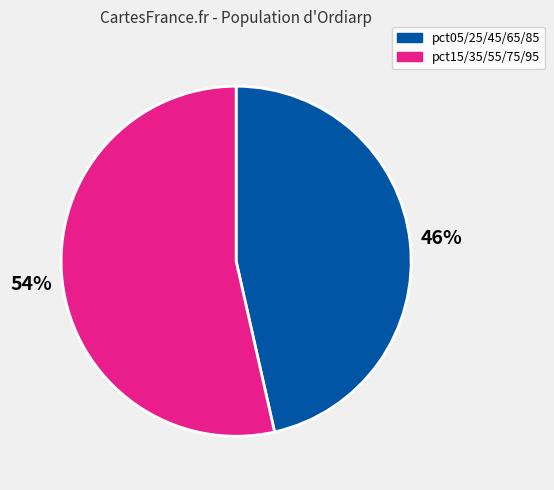

To the nearest percent, what is the average slice percentage?

50%